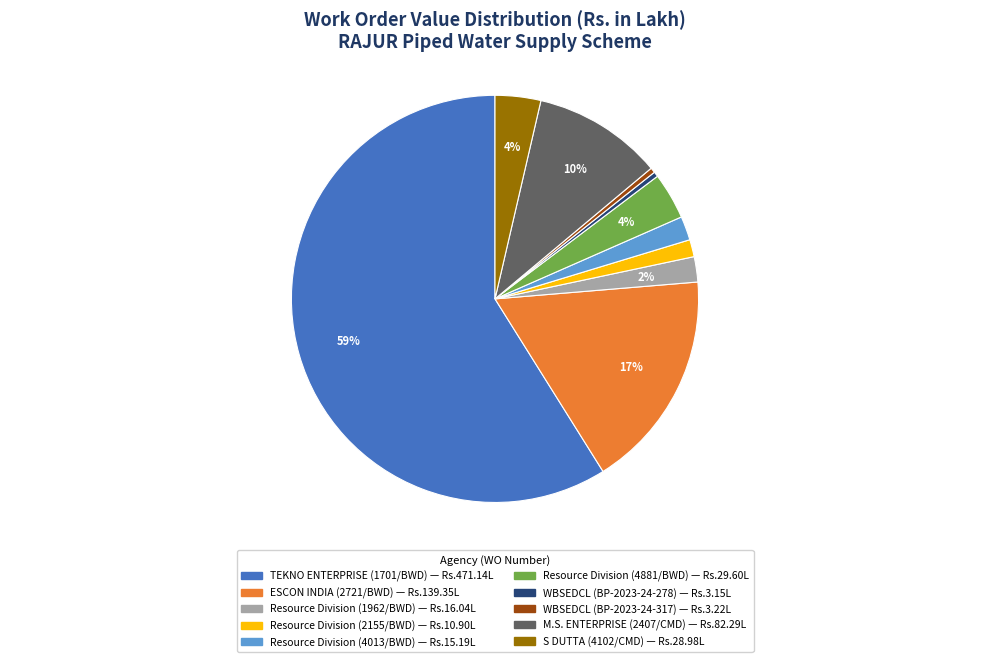

To the nearest percent, what is the average slice percentage?

10%